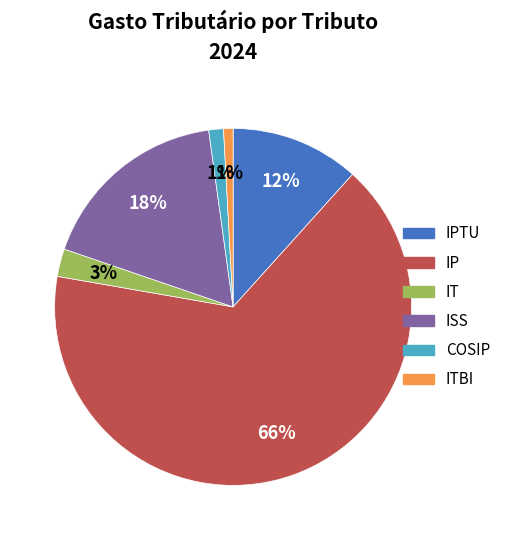

To the nearest percent, what is the average slice percentage?

17%